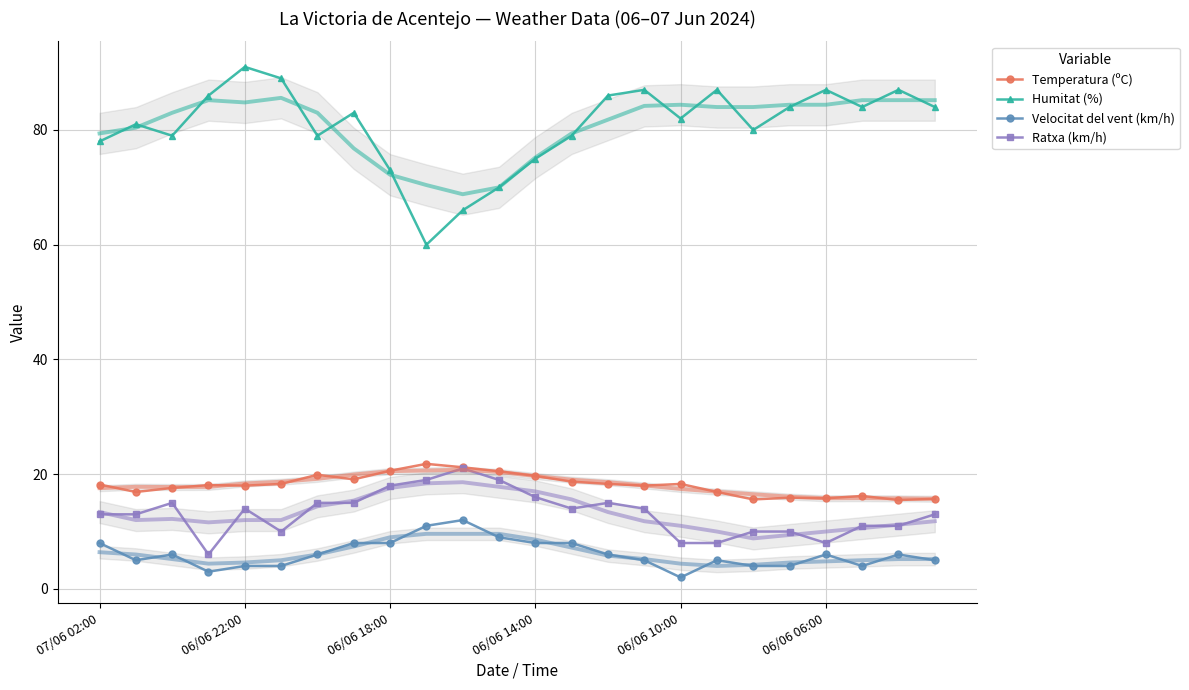

True or false: Ratxa (km/h) has a value of 16.0 at 06/06 14:00.

True